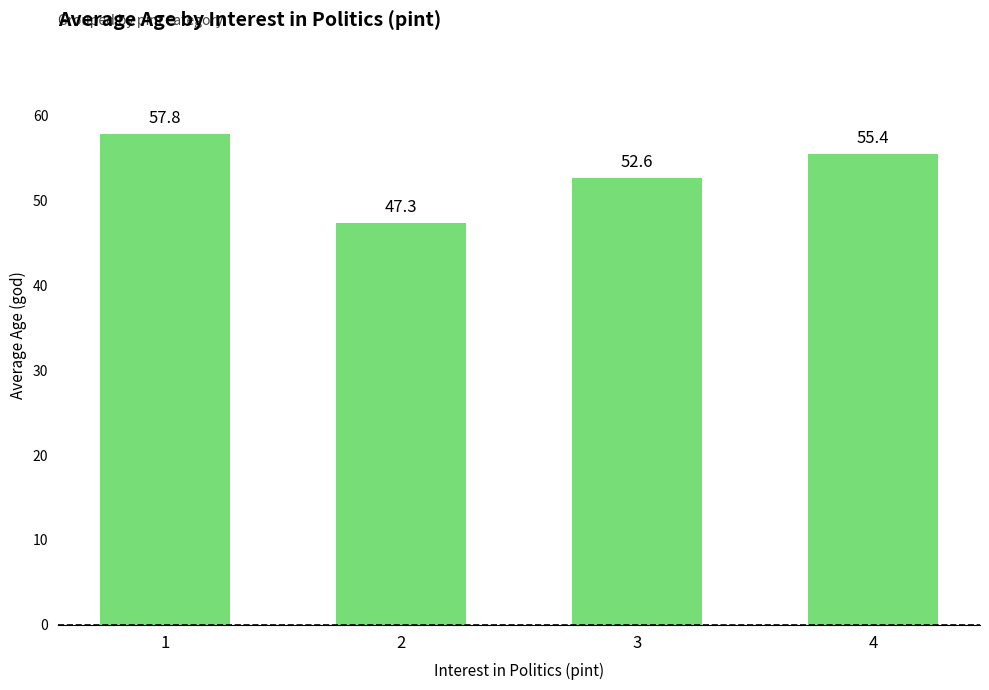

How many data points does each series have?

4